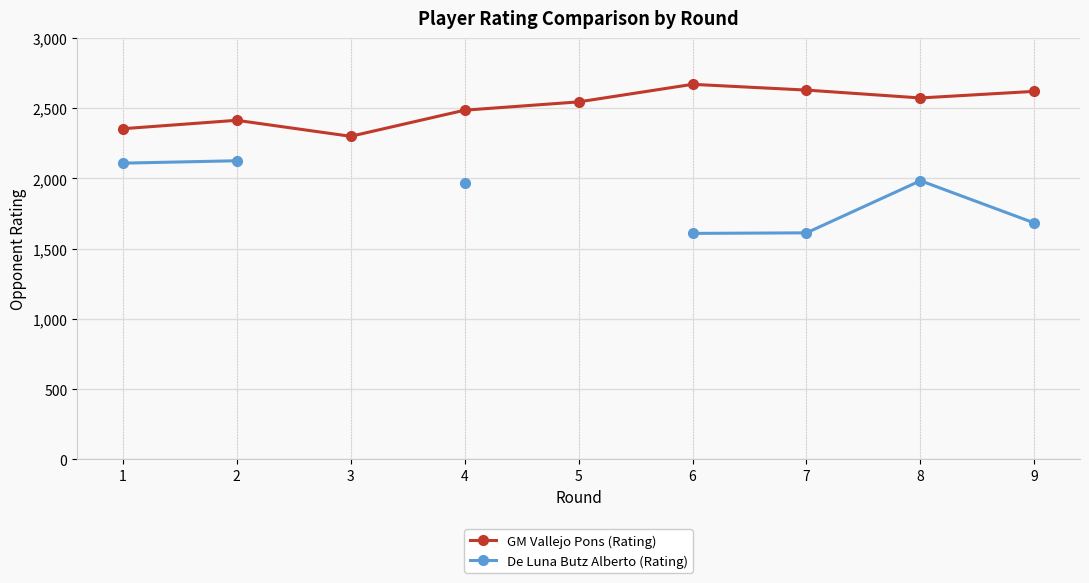

Where is GM Vallejo Pons (Rating) nearest to the value 2485?

4